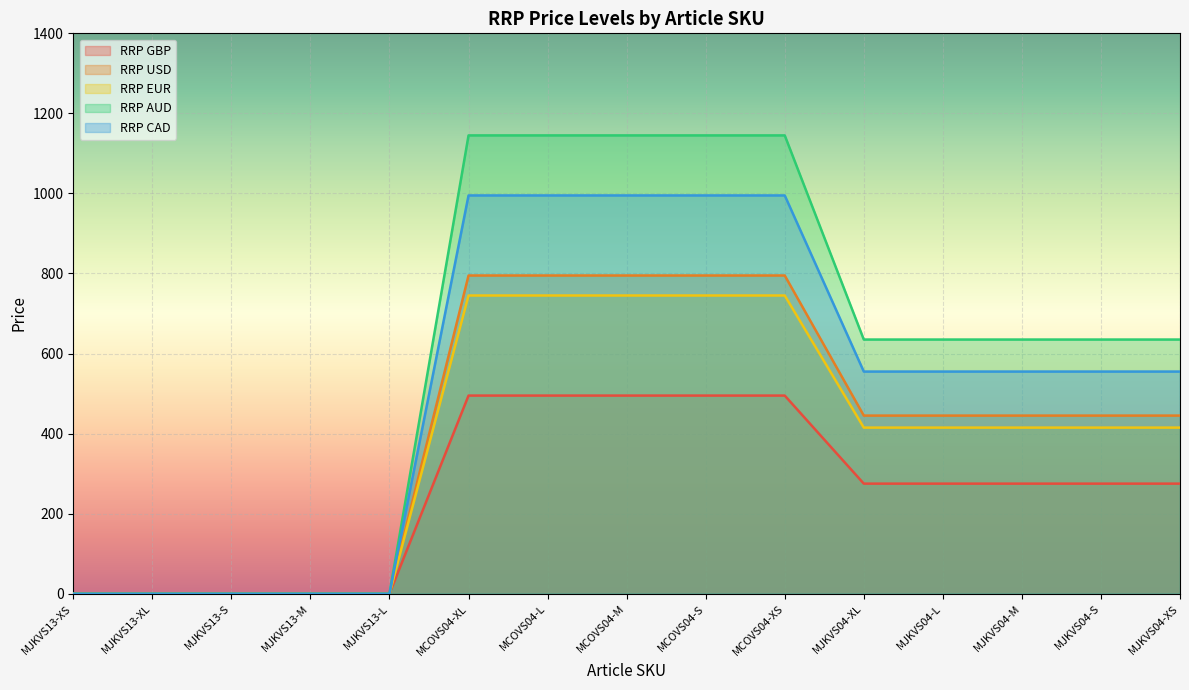

What is the label of the 2nd point from the right?

MJKVS04-S